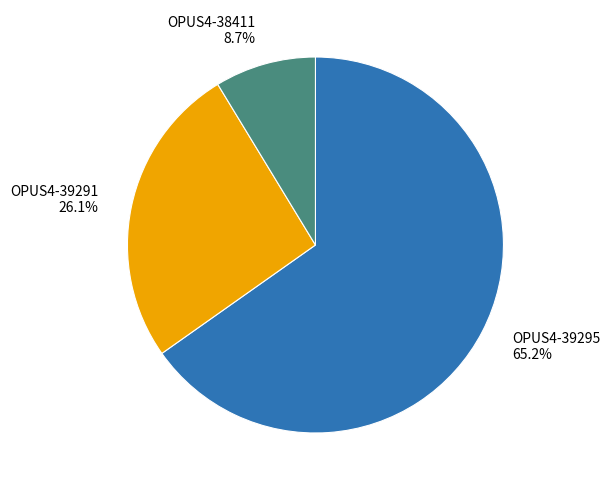

Which category has the biggest portion of the pie?

OPUS4-39295